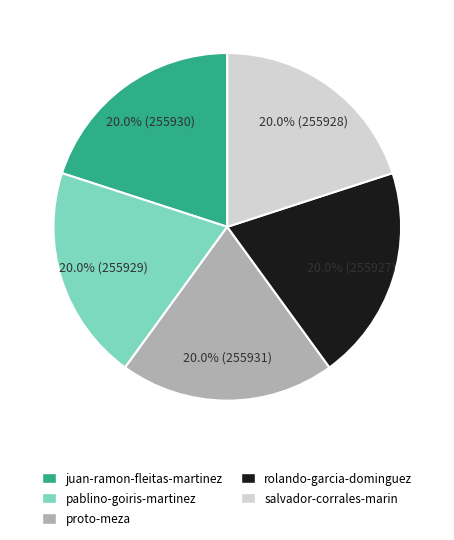

Does rolando-garcia-dominguez represent more than half of the total?

No